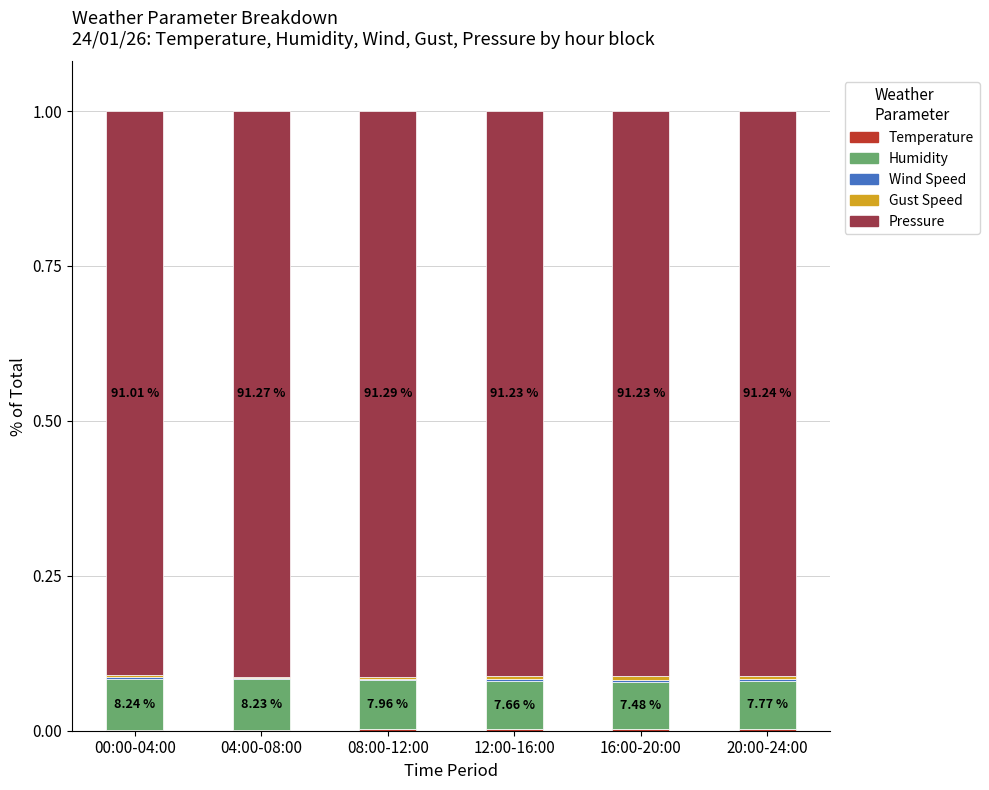

Are the bars grouped side by side (vs. stacked)?

No